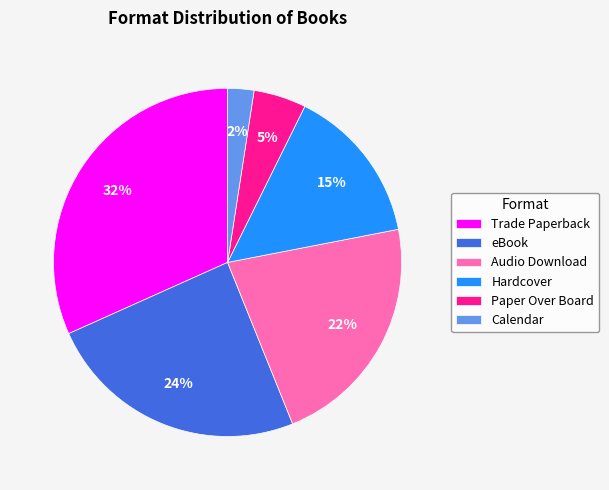

To the nearest percent, what is the difference between the Trade Paperback and Hardcover slice percentages?

17%